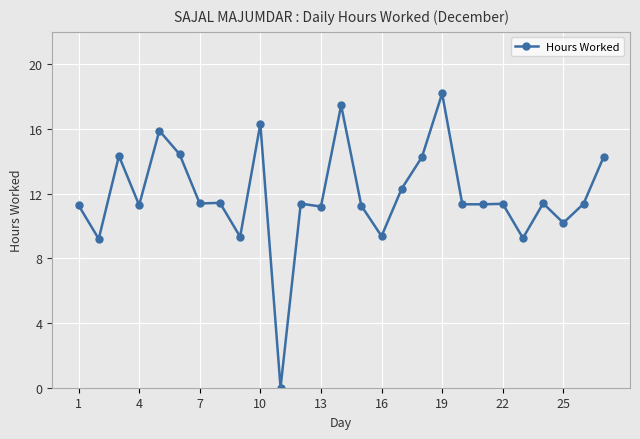

What is the difference between the maximum and minimum values?

18.2